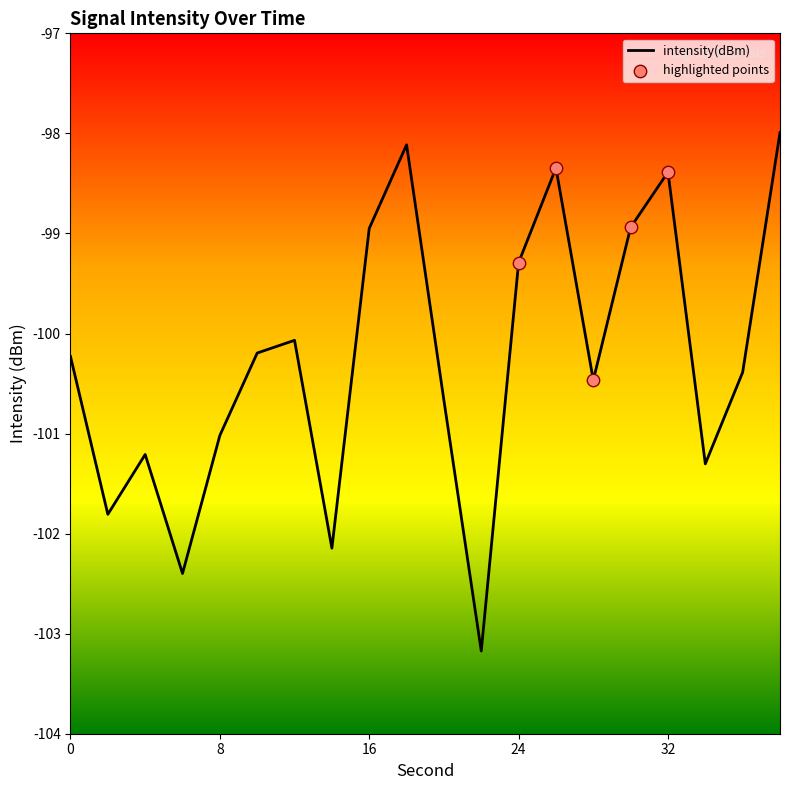

What is the difference between the maximum and minimum values?

5.2